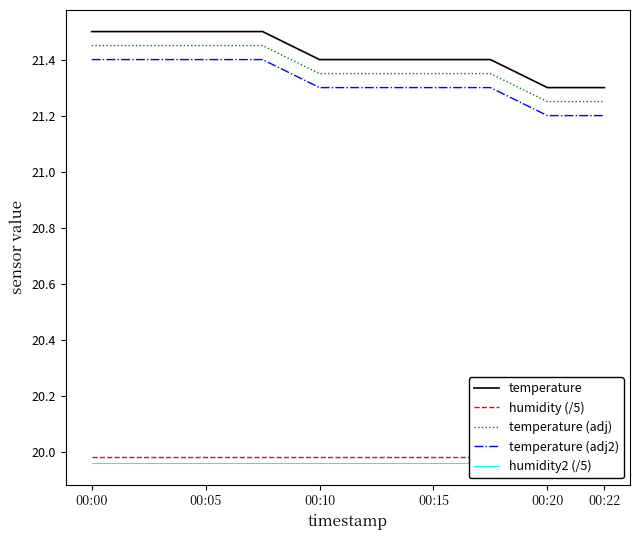

True or false: humidity (/5) and temperature (adj) intersect in this chart.

False